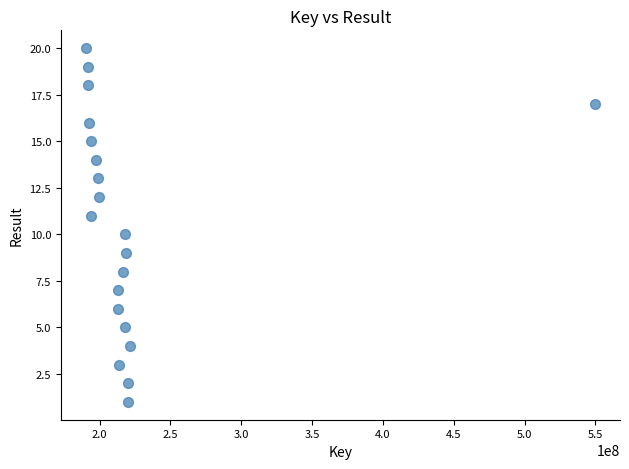

What is the range of X values (max minus min)?

358709758